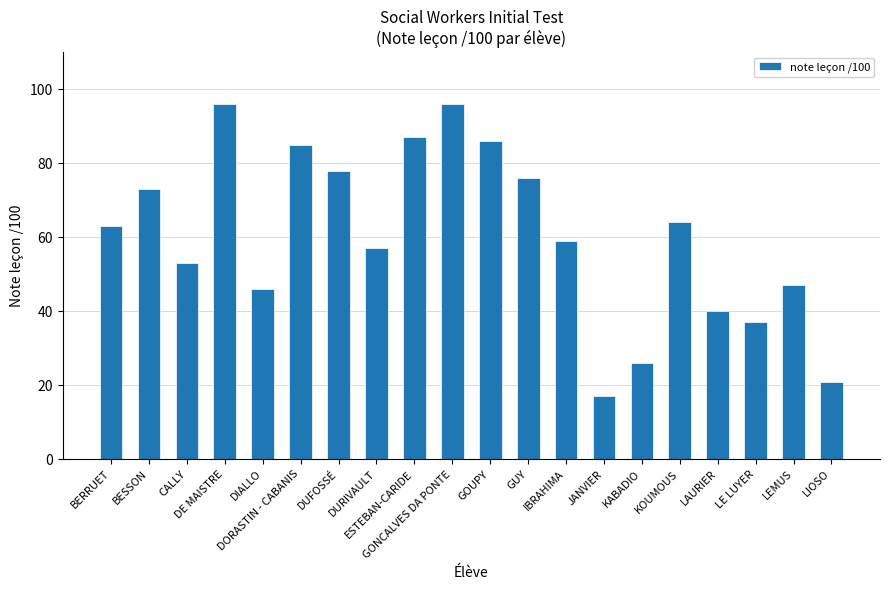

What is the value of the 15th bar from the left?

26